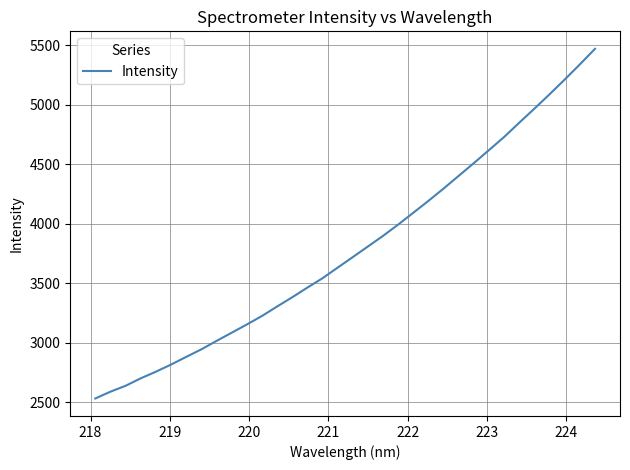

What is the minimum value shown in the chart?

2531.1